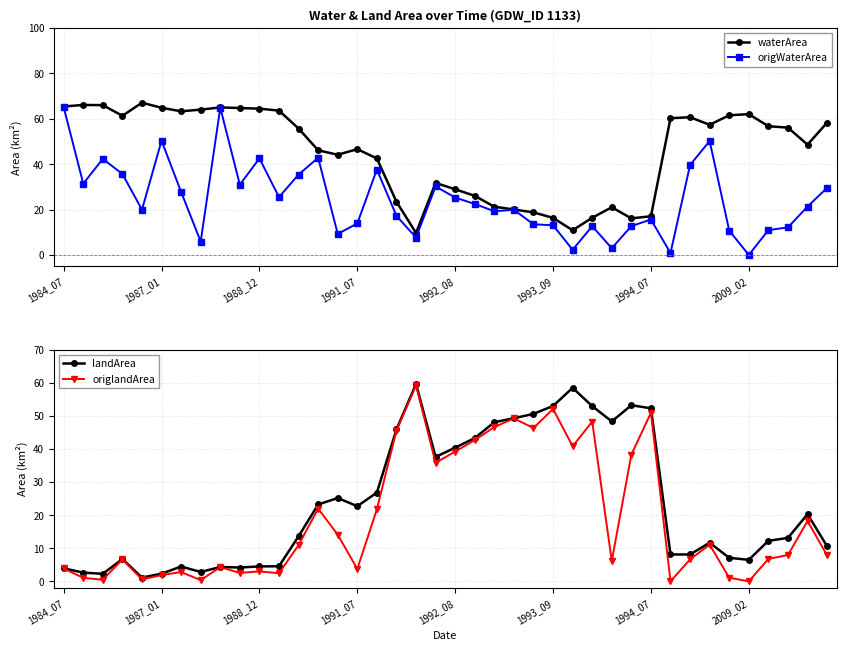

Is it true that landArea equals 48.1 at 22?

True